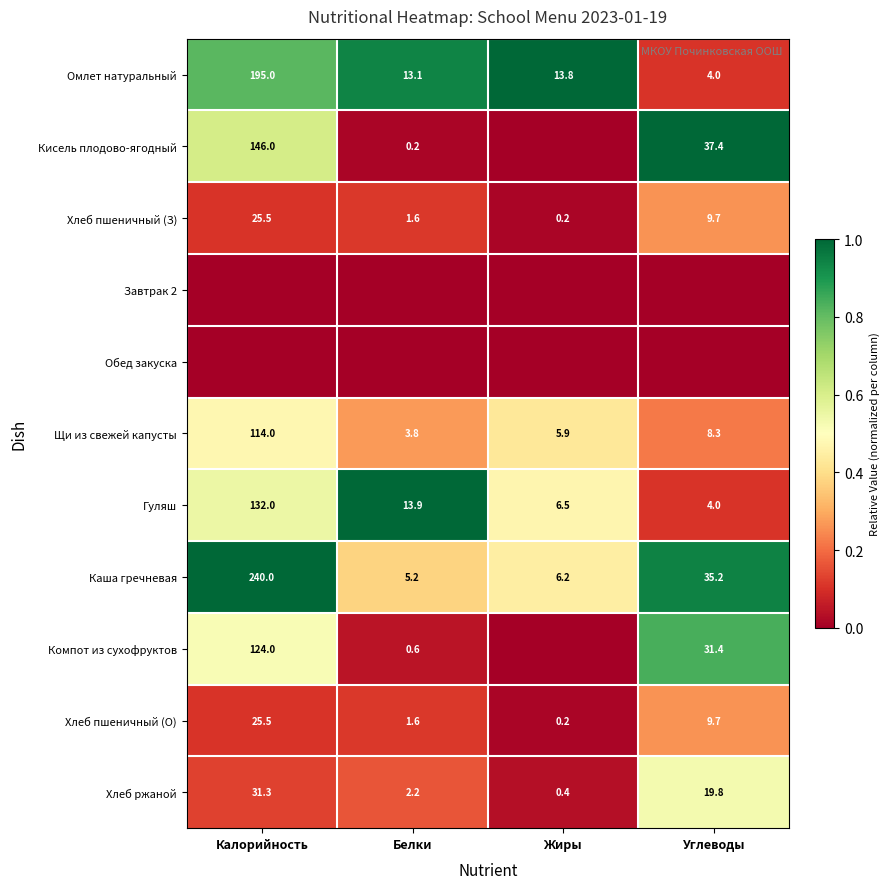

What is the approximate value of Хлеб ржаной at Калорийность?

31.3